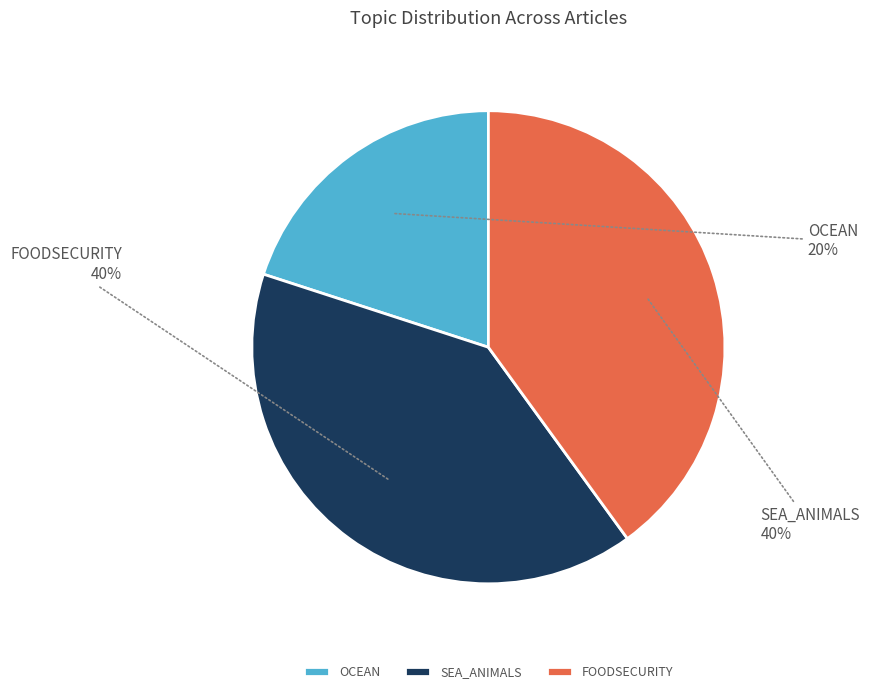

The OCEAN slice represents 32% of the pie. True or false?

False